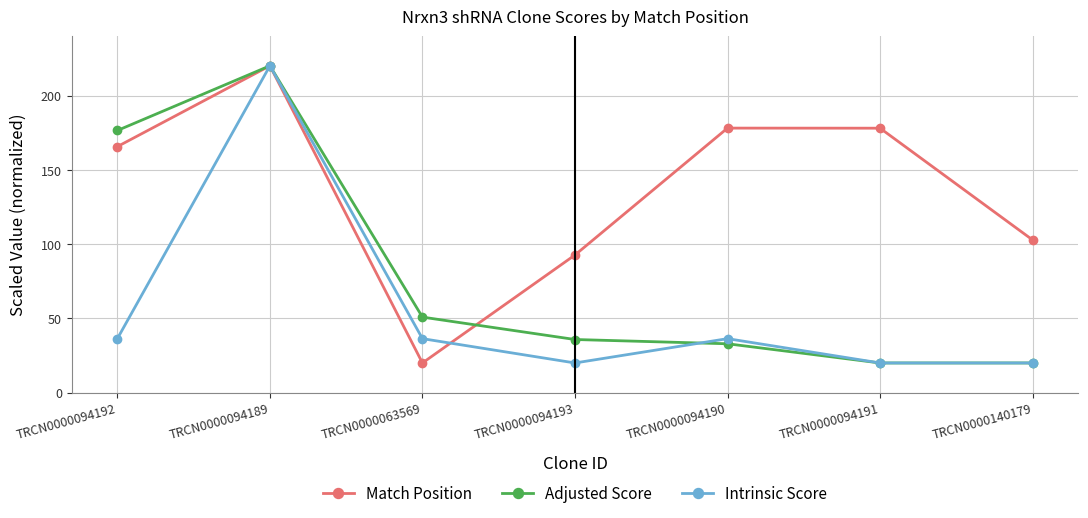

Count the number of categories in the chart.

7